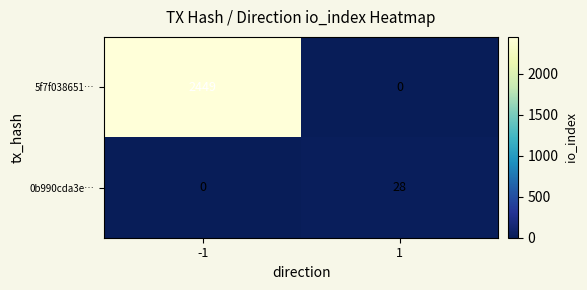

Which series has the largest range (max minus min)?

5f7f038651…